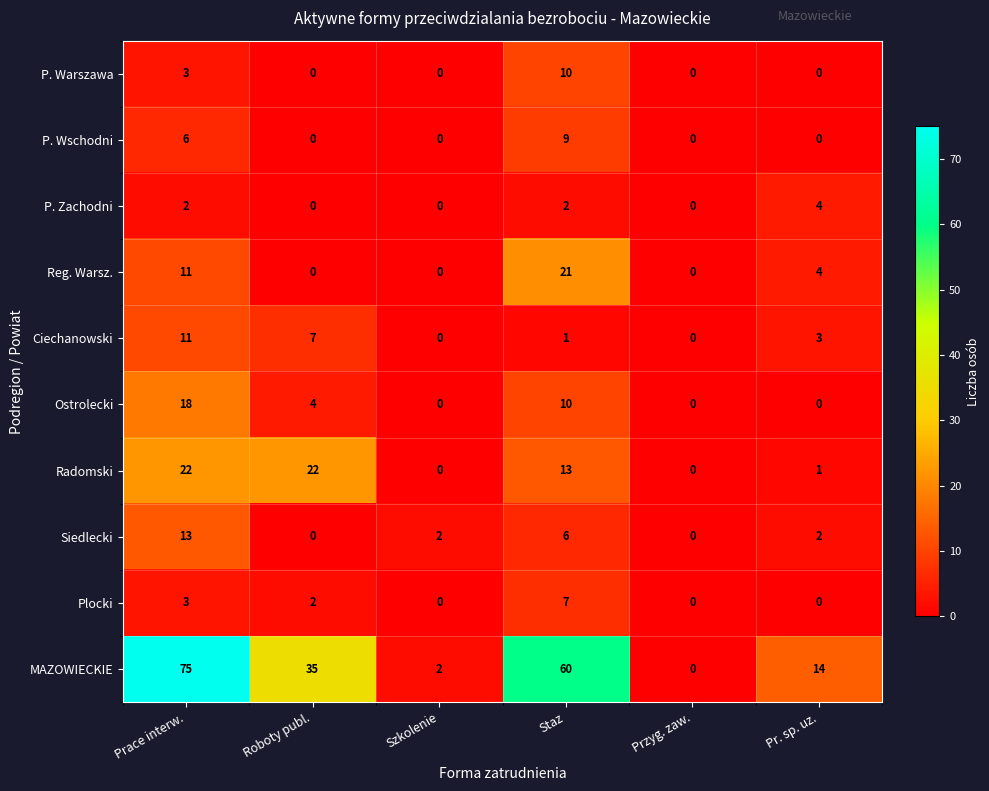

How many data points does each series have?

6